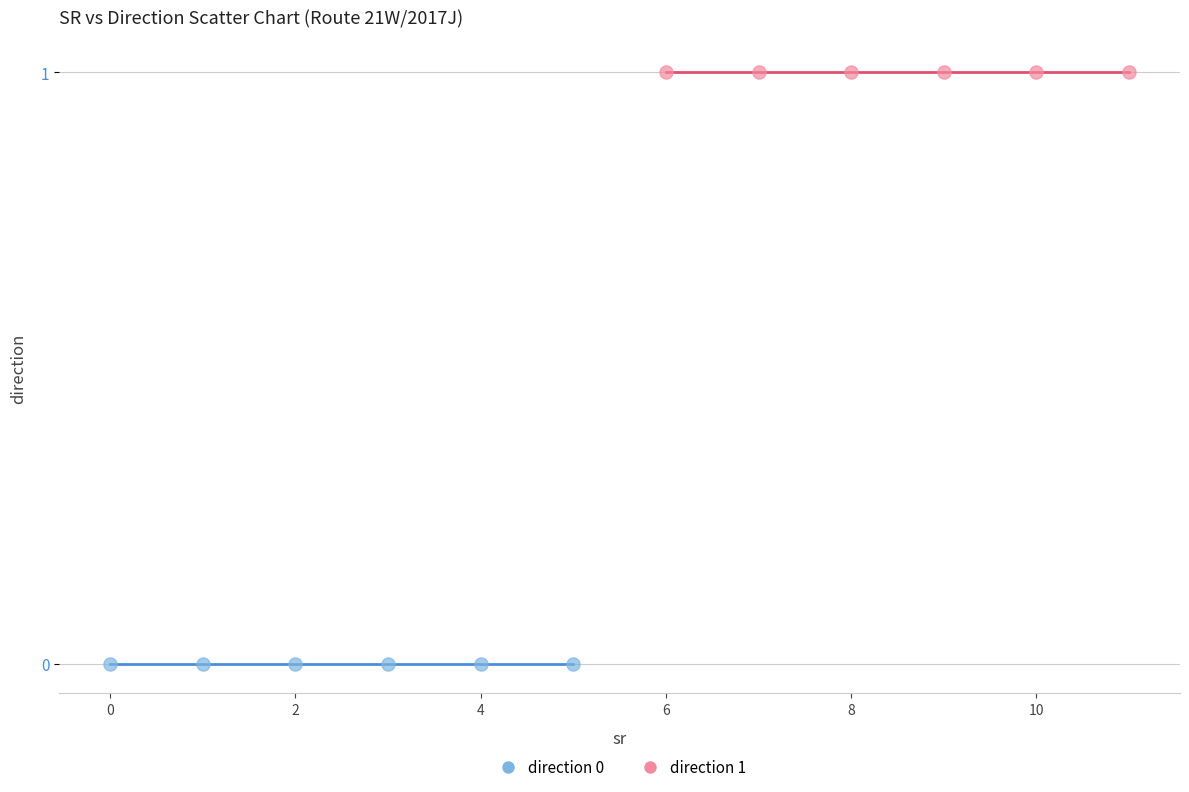

Which series contains the lowest Y value?

direction 0